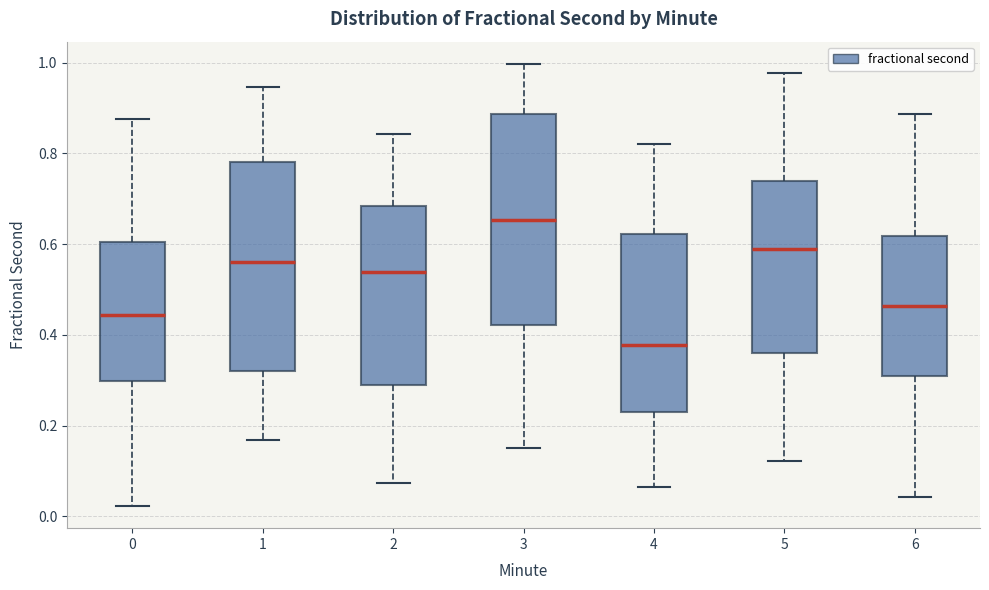

Reading left to right, transcribe this box plot: for each box, give where its median line is, the range the box spans, and where its two whiskers end, as read against the y-axis. The values are not printed on the chart, so give them approximately, as read against the axis.

0: median 0.44, box 0.30 to 0.60, whiskers 0.02 to 0.88
1: median 0.56, box 0.32 to 0.78, whiskers 0.16 to 0.94
2: median 0.54, box 0.30 to 0.68, whiskers 0.08 to 0.84
3: median 0.66, box 0.42 to 0.88, whiskers 0.16 to 1.00
4: median 0.38, box 0.22 to 0.62, whiskers 0.06 to 0.82
5: median 0.58, box 0.36 to 0.74, whiskers 0.12 to 0.98
6: median 0.46, box 0.30 to 0.62, whiskers 0.04 to 0.88